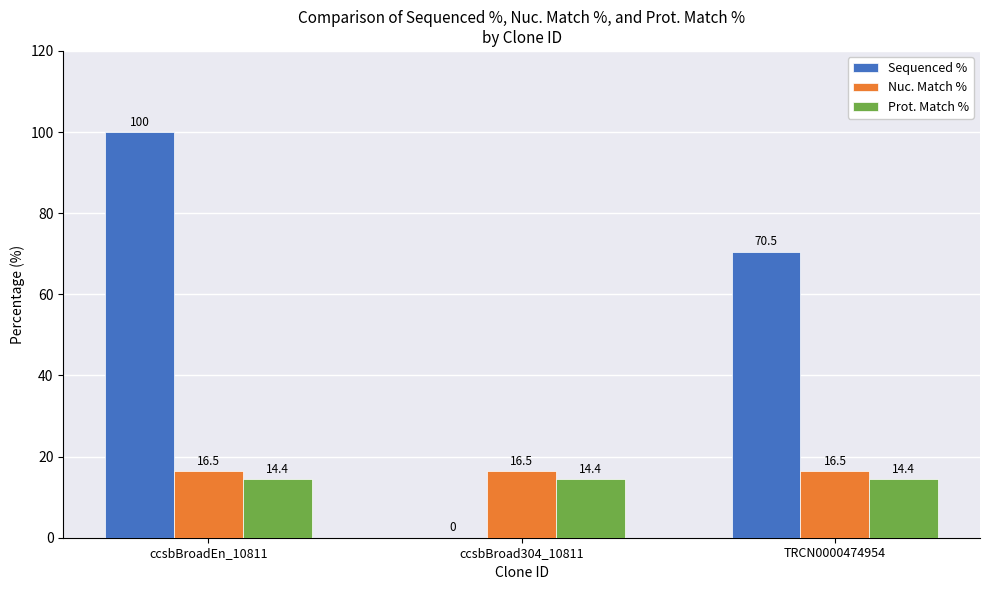

Does the chart contain stacked bars?

No